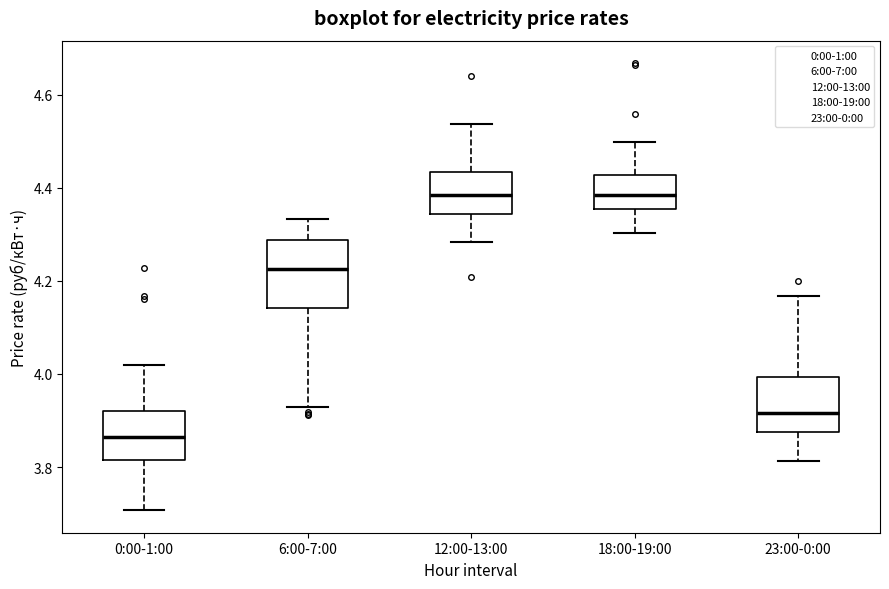

Reading left to right, read every box against the y-axis: the position of its median line, the range the box covers, and the ends of its whiskers. The values are not printed on the chart, so give them approximately, as read against the axis.

0:00-1:00: median 3.86, box 3.82 to 3.92, whiskers 3.70 to 4.02
6:00-7:00: median 4.22, box 4.14 to 4.28, whiskers 3.92 to 4.34
12:00-13:00: median 4.38, box 4.34 to 4.44, whiskers 4.28 to 4.54
18:00-19:00: median 4.38, box 4.36 to 4.42, whiskers 4.30 to 4.50
23:00-0:00: median 3.92, box 3.88 to 4.00, whiskers 3.82 to 4.16